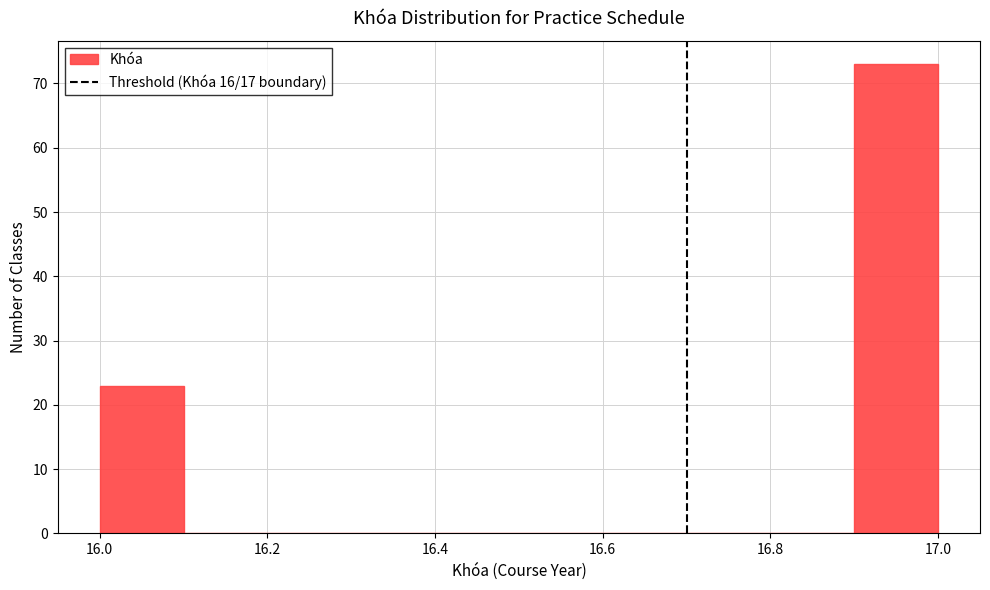

How tall is the bar that spans 16.9 to 17.0 on the x-axis? The values are not printed on the chart, so give them approximately, as read against the axis.

73